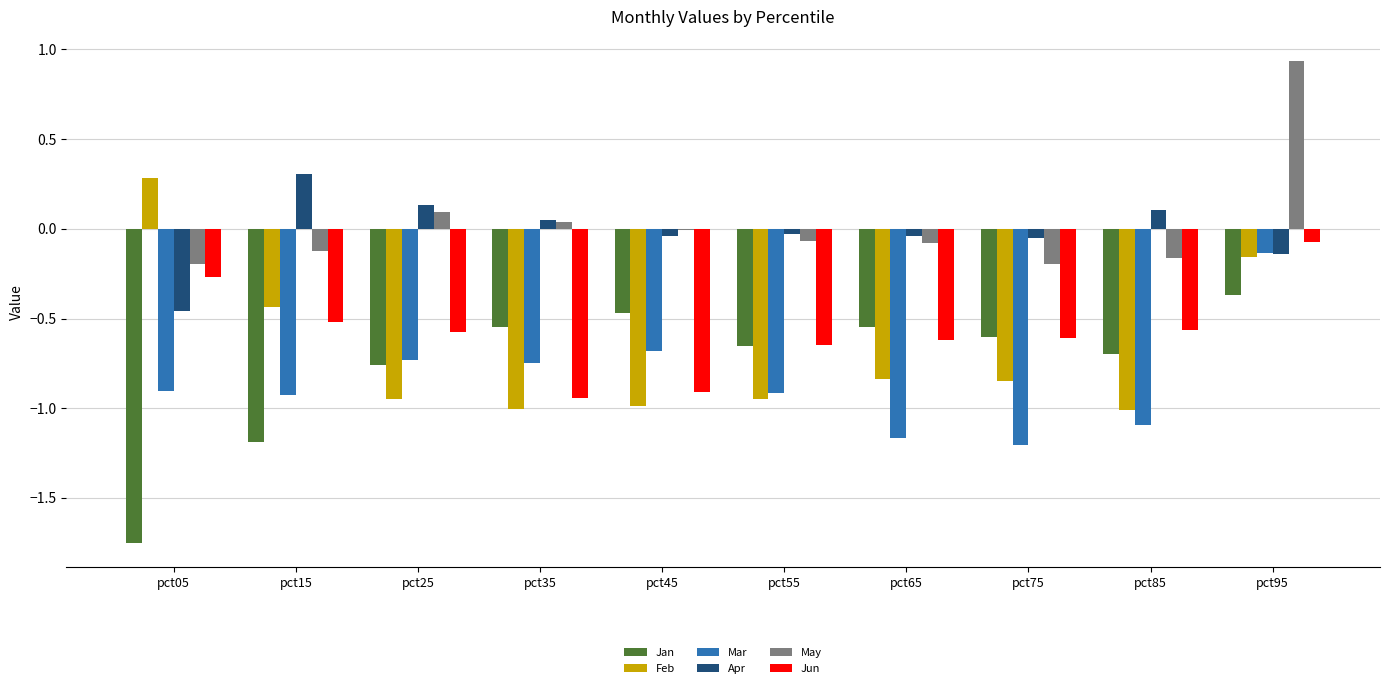

What are all the series names shown in the legend?

Jan, Feb, Mar, Apr, May, Jun